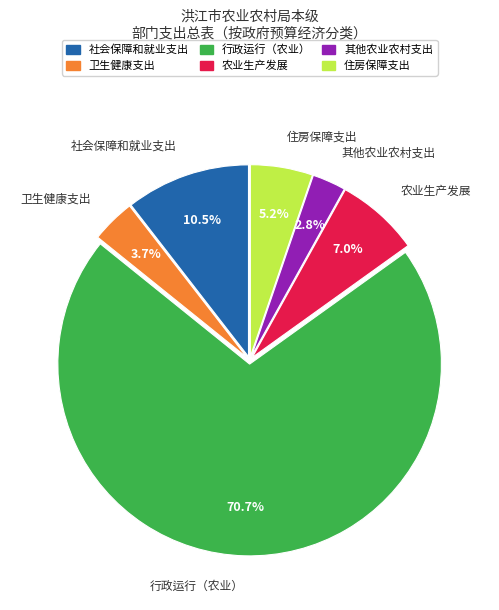

Which slice is the largest?

行政运行（农业）